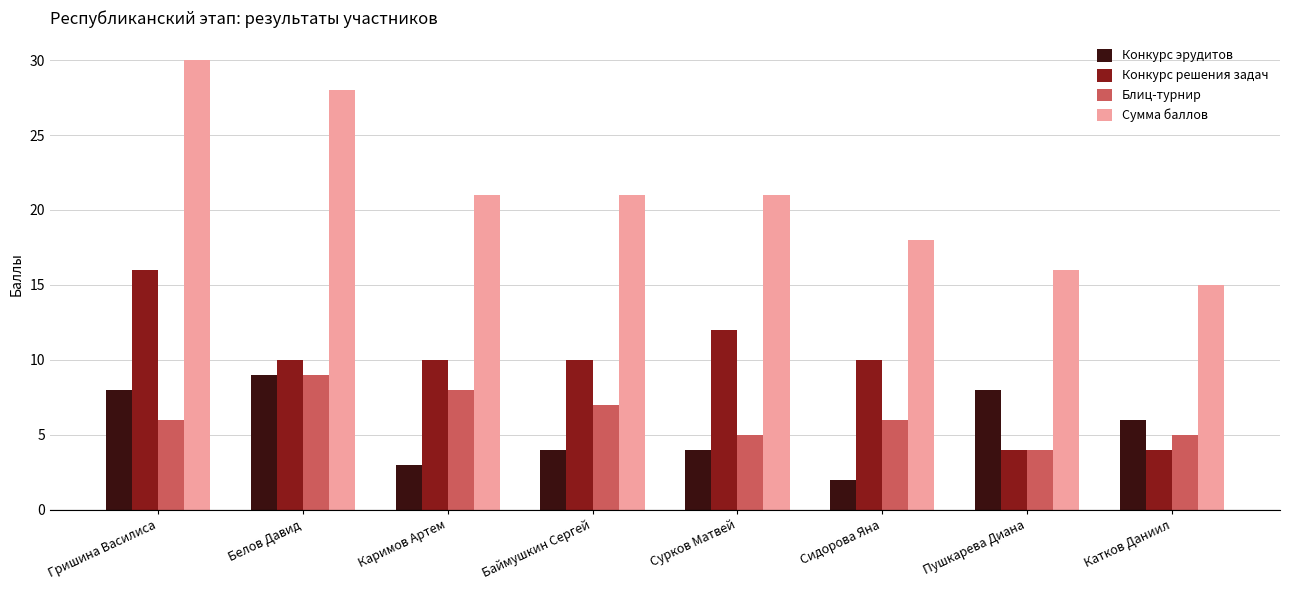

What is the difference between the Сумма баллов values at Каримов Артем and Гришина Василиса?

9